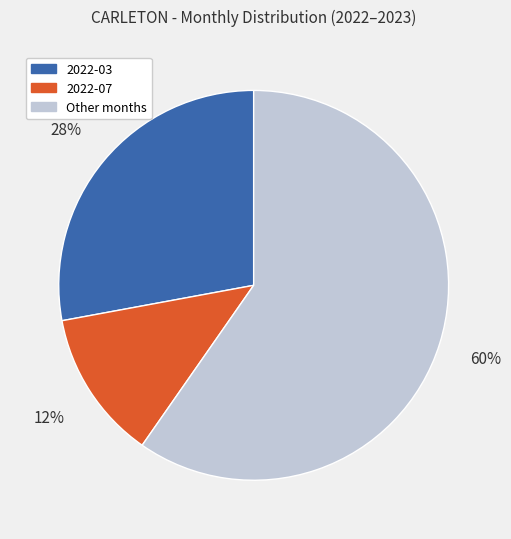

The 2022-03 slice represents 28% of the pie. True or false?

True